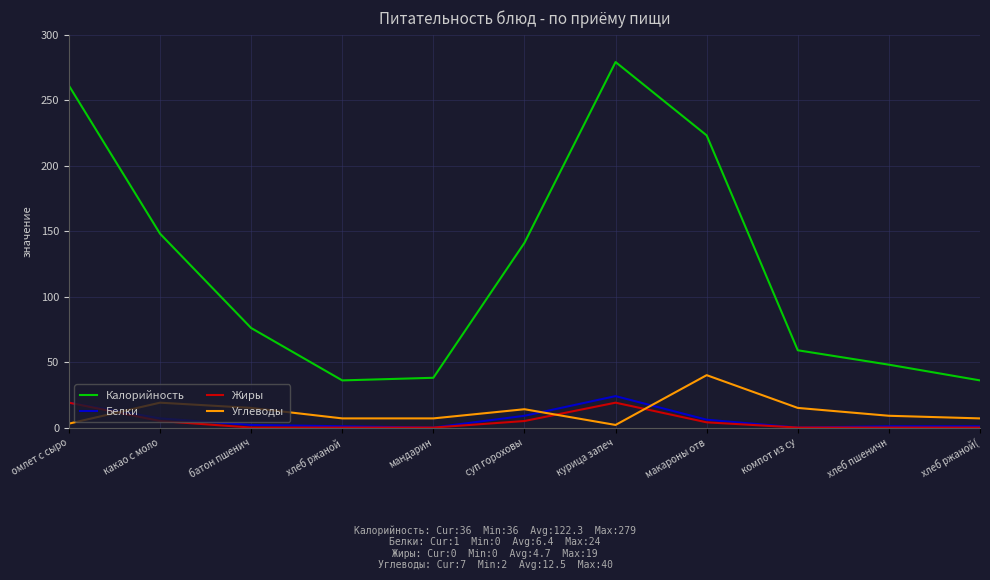

What is the difference between the Калорийность values at хлеб пшеничн and суп гороховы?

93